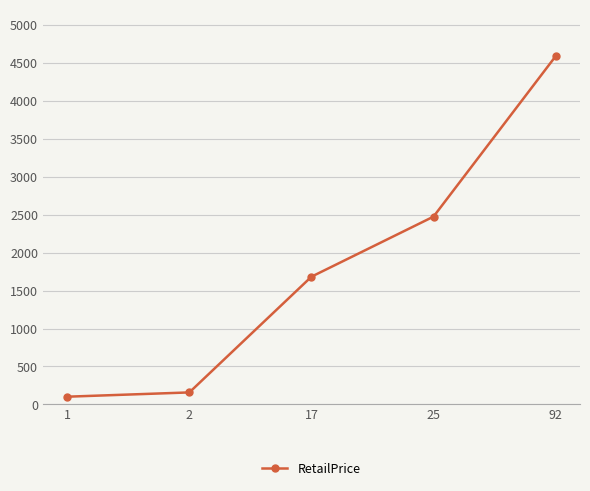

Which label corresponds to the largest value in the chart?

92